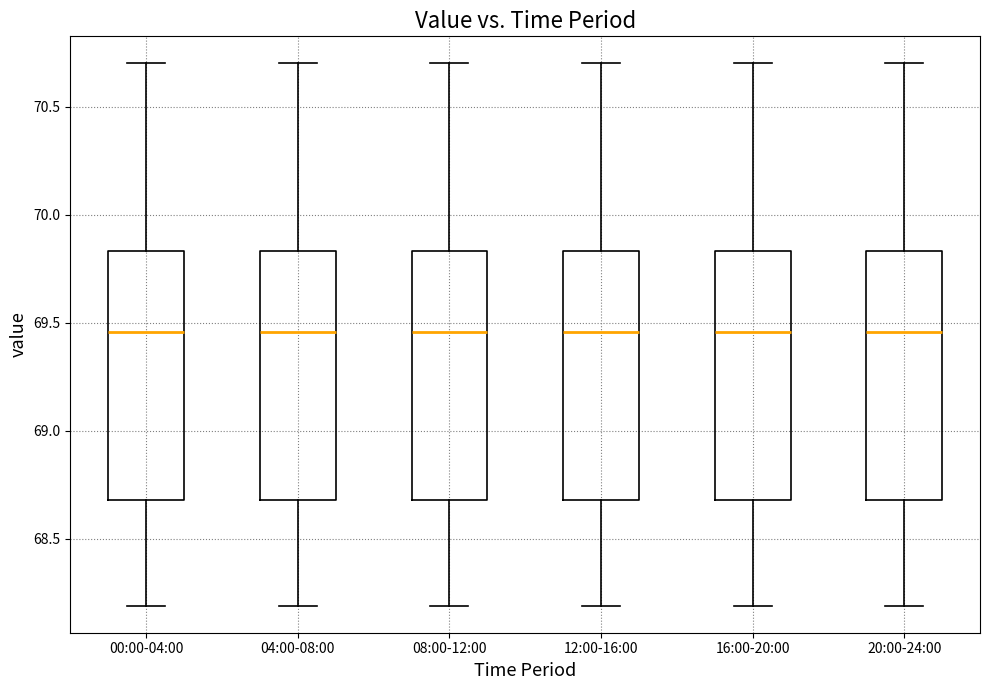

Reading left to right, transcribe this box plot: for each box, give where its median line is, the range the box spans, and where its two whiskers end, as read against the y-axis. The values are not printed on the chart, so give them approximately, as read against the axis.

00:00-04:00: median 69.45, box 68.70 to 69.85, whiskers 68.20 to 70.70
04:00-08:00: median 69.45, box 68.70 to 69.85, whiskers 68.20 to 70.70
08:00-12:00: median 69.45, box 68.70 to 69.85, whiskers 68.20 to 70.70
12:00-16:00: median 69.45, box 68.70 to 69.85, whiskers 68.20 to 70.70
16:00-20:00: median 69.45, box 68.70 to 69.85, whiskers 68.20 to 70.70
20:00-24:00: median 69.45, box 68.70 to 69.85, whiskers 68.20 to 70.70